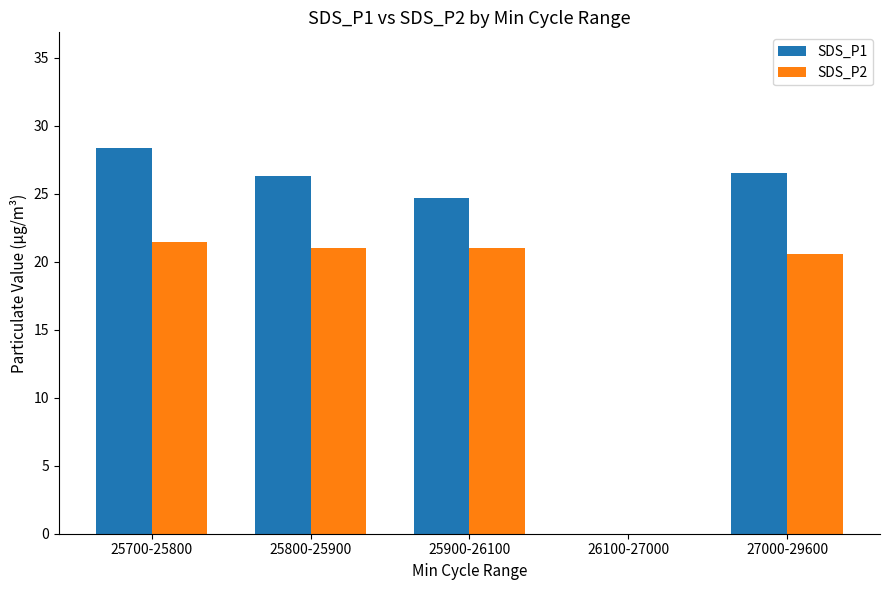

Is the value of SDS_P1 at 25900-26100 greater than the value of SDS_P2 at 25900-26100?

Yes